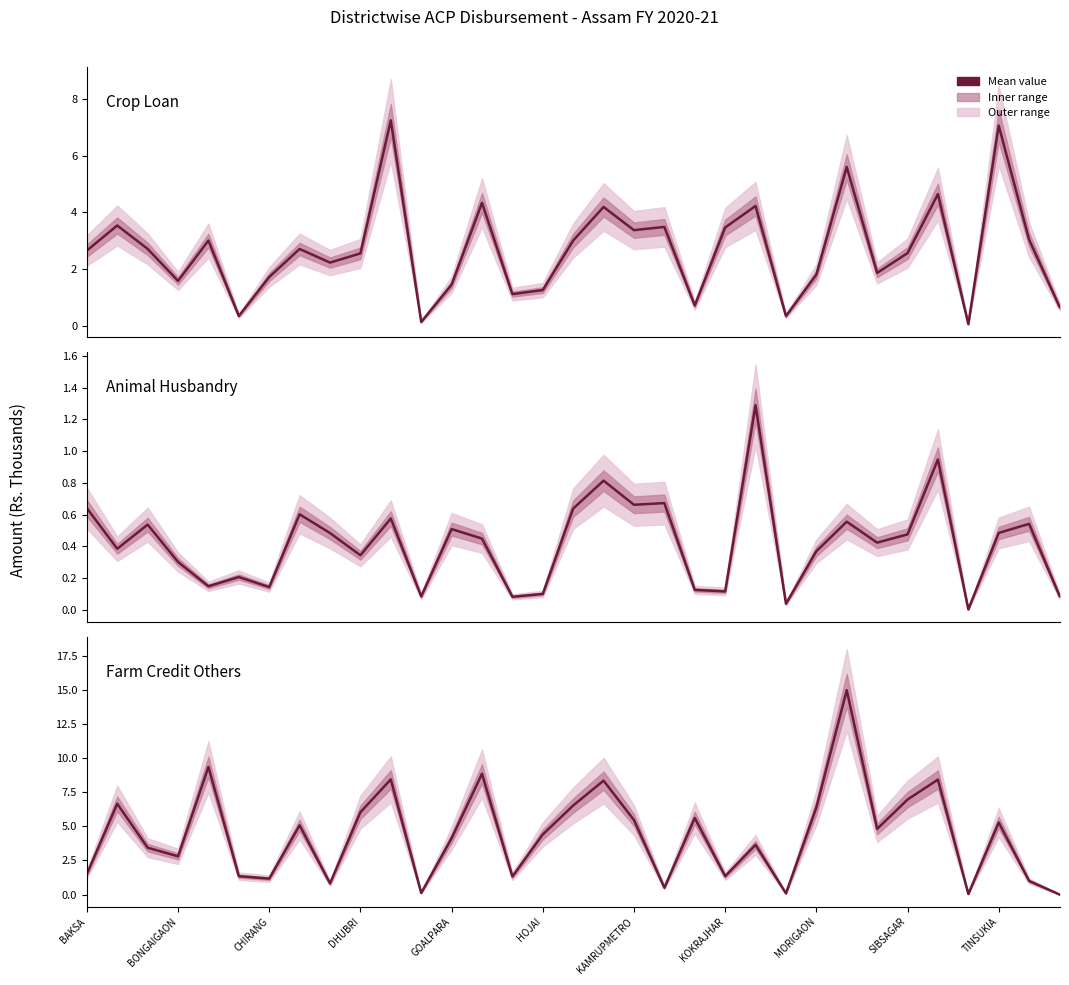

Is the value of Farm Credit Others Amount at 16 greater than the value of Crop Loan Amount at 14?

Yes